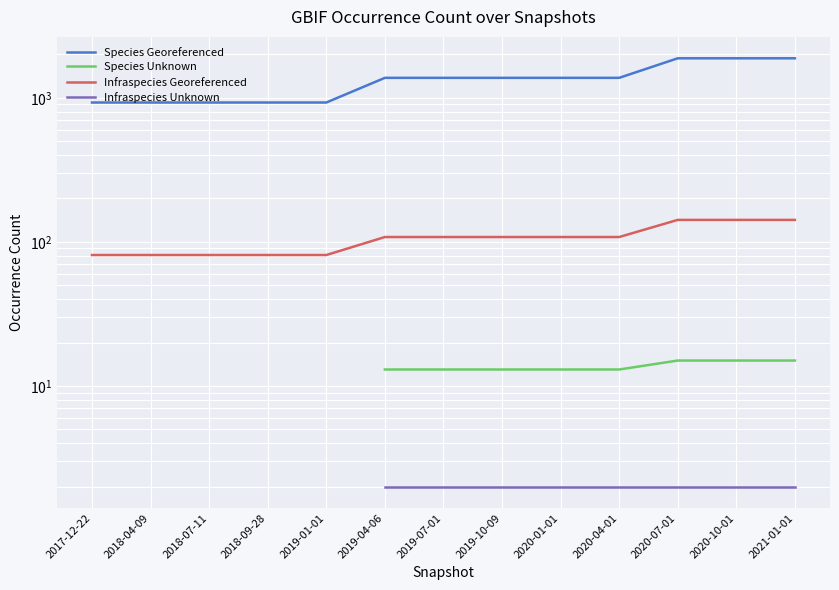

Is it true that Species Georeferenced equals 642.9 at 2018-07-11?

False